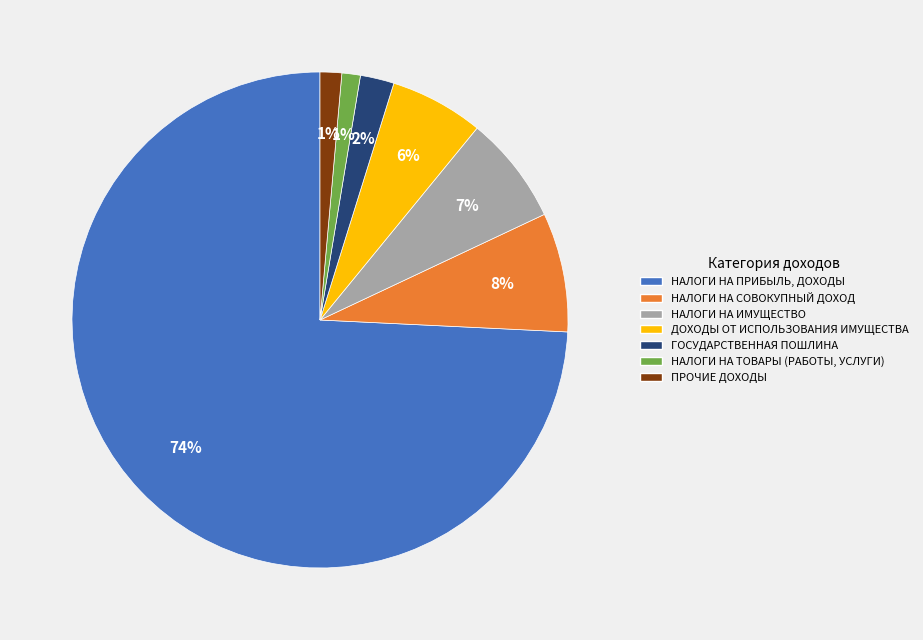

Which category has the biggest portion of the pie?

НАЛОГИ НА ПРИБЫЛЬ, ДОХОДЫ